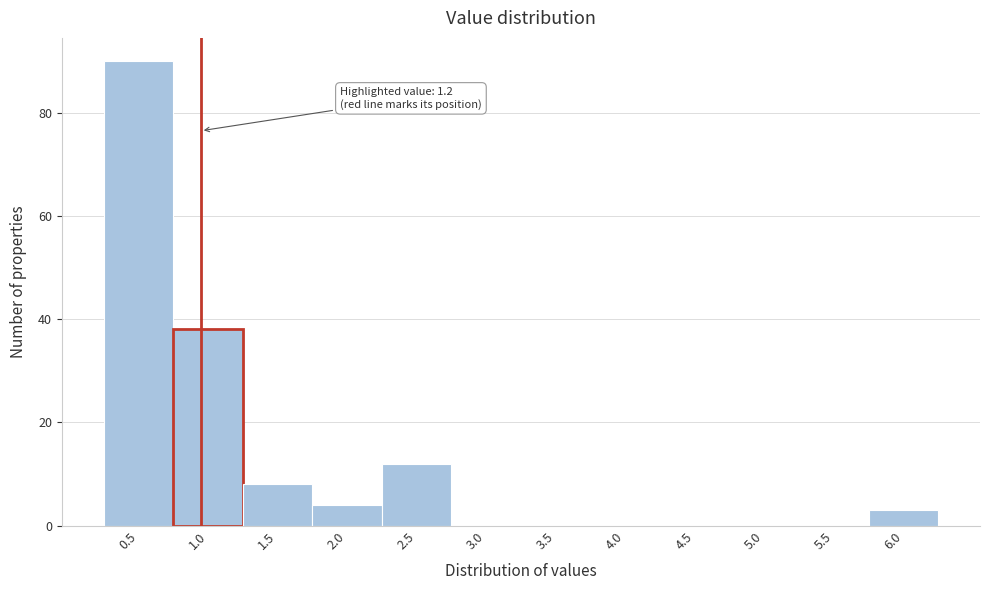

Reading left to right, extract all data points from this chart.

0.5=90	1.0=38	1.5=8	2.0=4	2.5=12	3.0=0	3.5=0	4.0=0	4.5=0	5.0=0	5.5=0	6.0=3